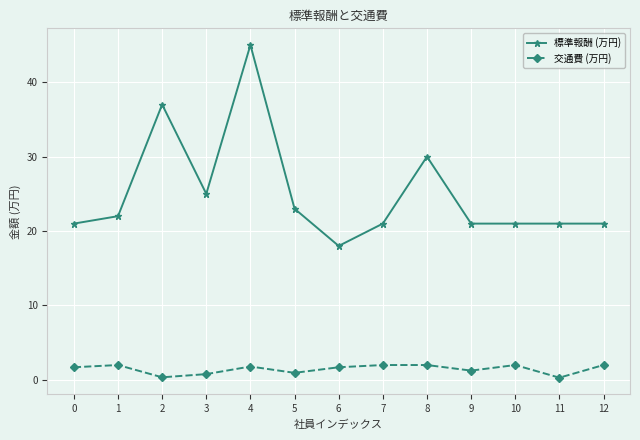

At which category is the sum across all series the highest?

4